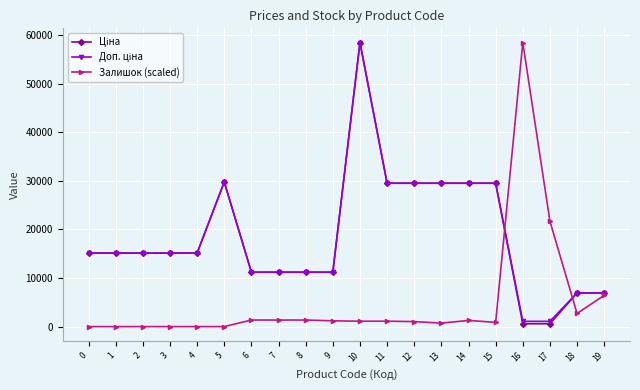

What is the highest value of the Залишок (scaled) series?

58426.5